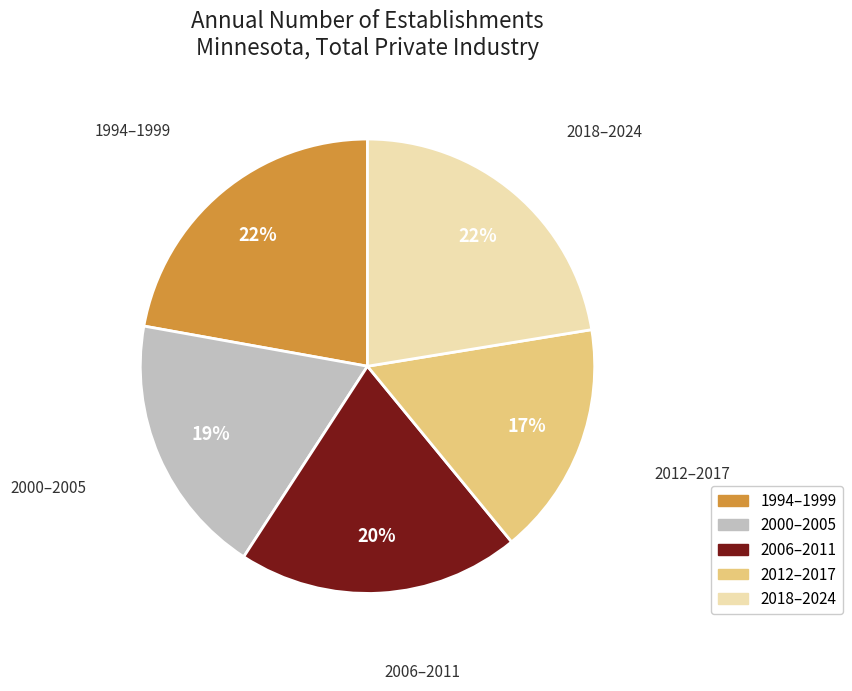

To the nearest percent, what is the average slice percentage?

20%